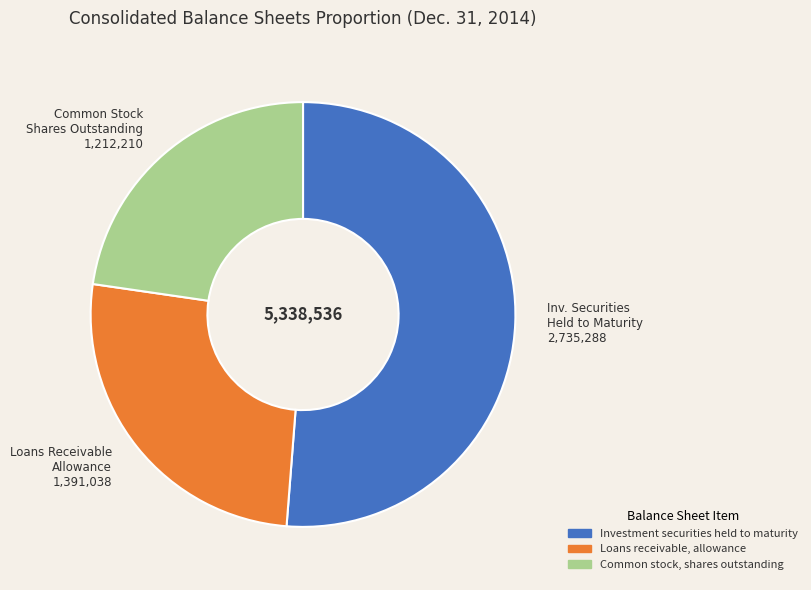

Between Common stock, shares outstanding and Investment securities held to maturity, which is larger?

Investment securities held to maturity